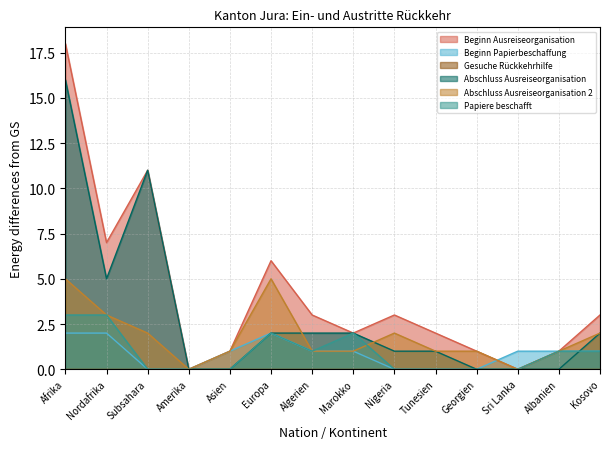

Which category has the highest value across all series?

Afrika